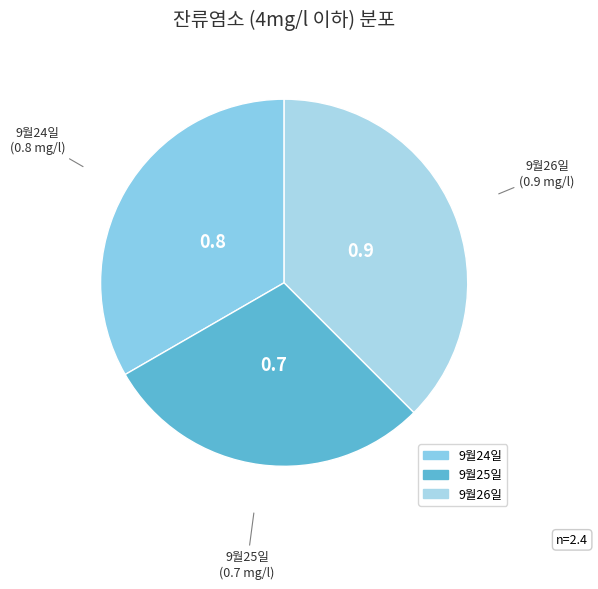

Is there any slice that represents more than half of the pie?

No